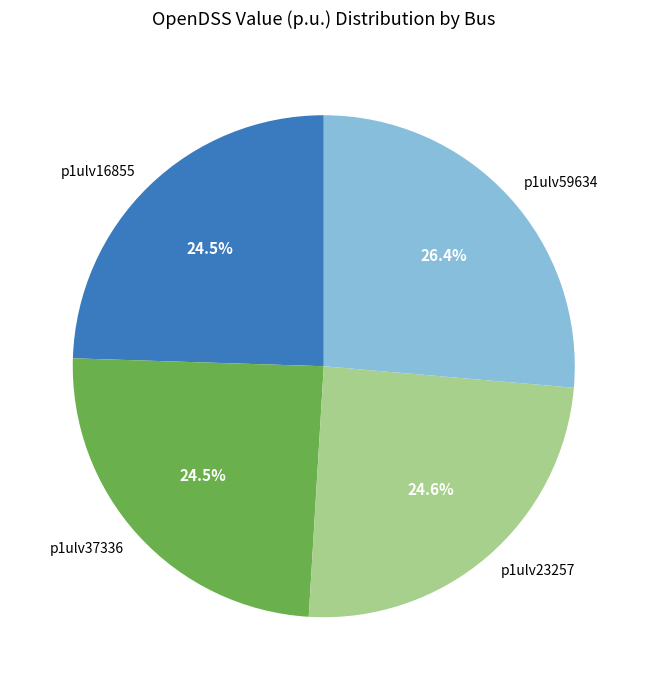

Do p1ulv37336 and p1ulv16855 together represent more than half of the pie?

No